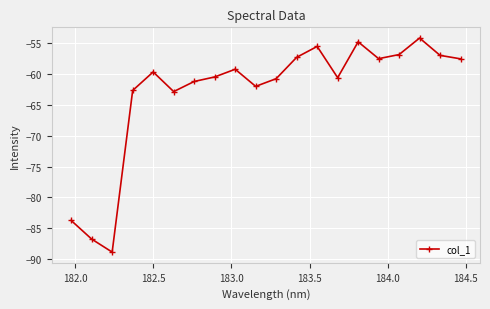

What is the value of the 4th point from the left?

-62.7